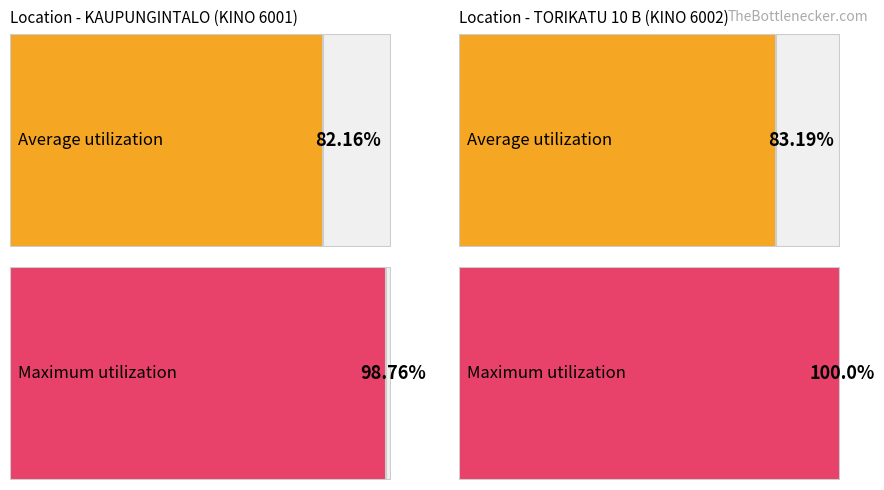

What is the lowest value of the Maximum utilization series?

98.8